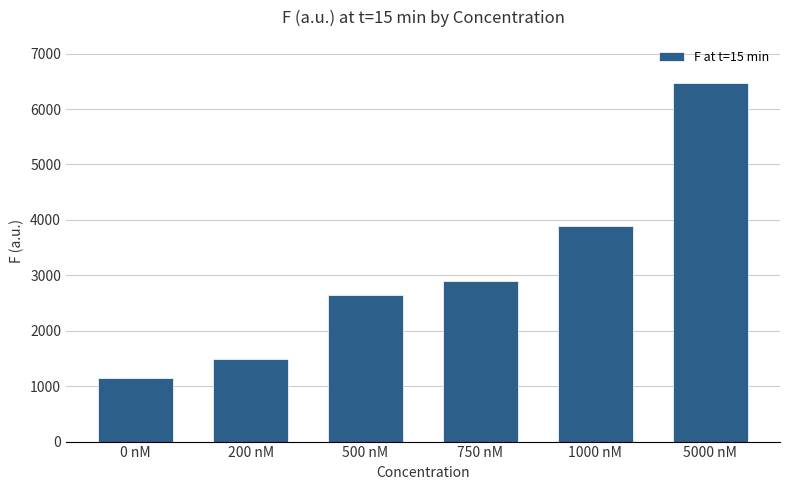

At which label is the value closest to 3807?

1000 nM